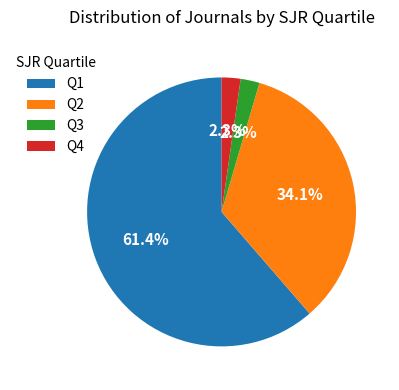

Is the sum of Q4 and Q1 greater than half?

Yes